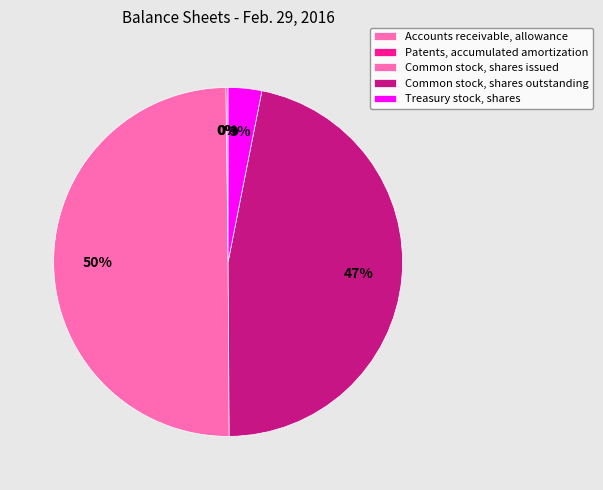

What percentage is the Common stock, shares outstanding slice, to the nearest percent?

47%